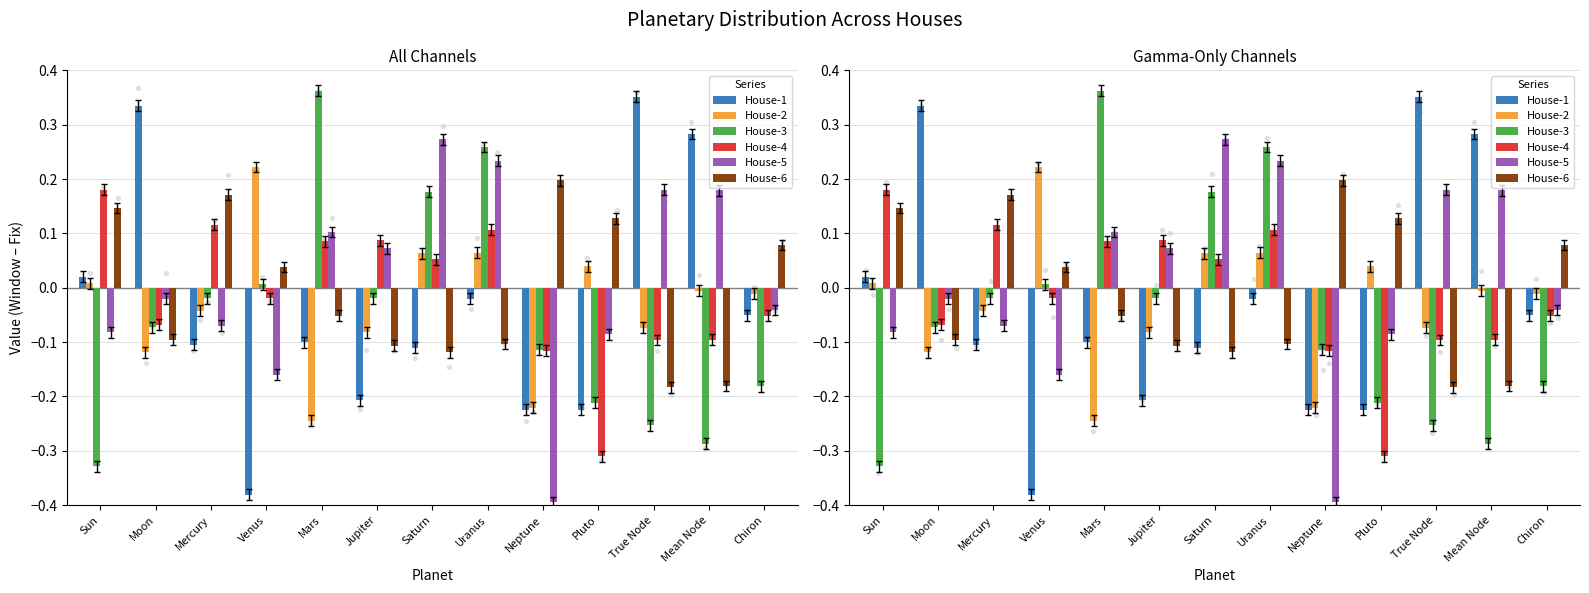

Which series has the largest total across all categories?

House-5